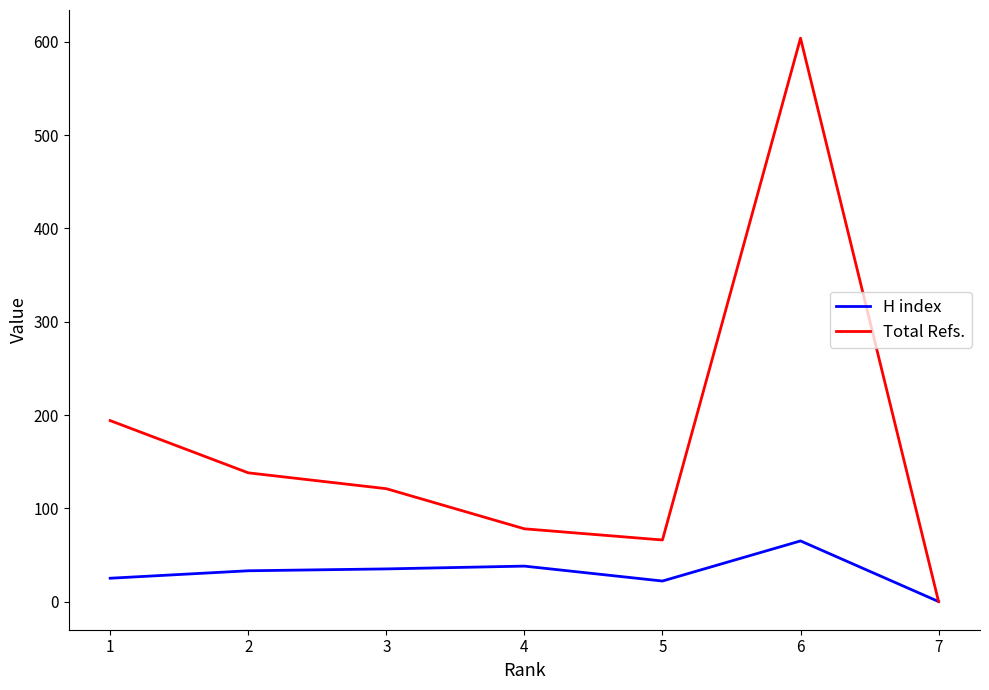

At which category is the sum across all series the highest?

6